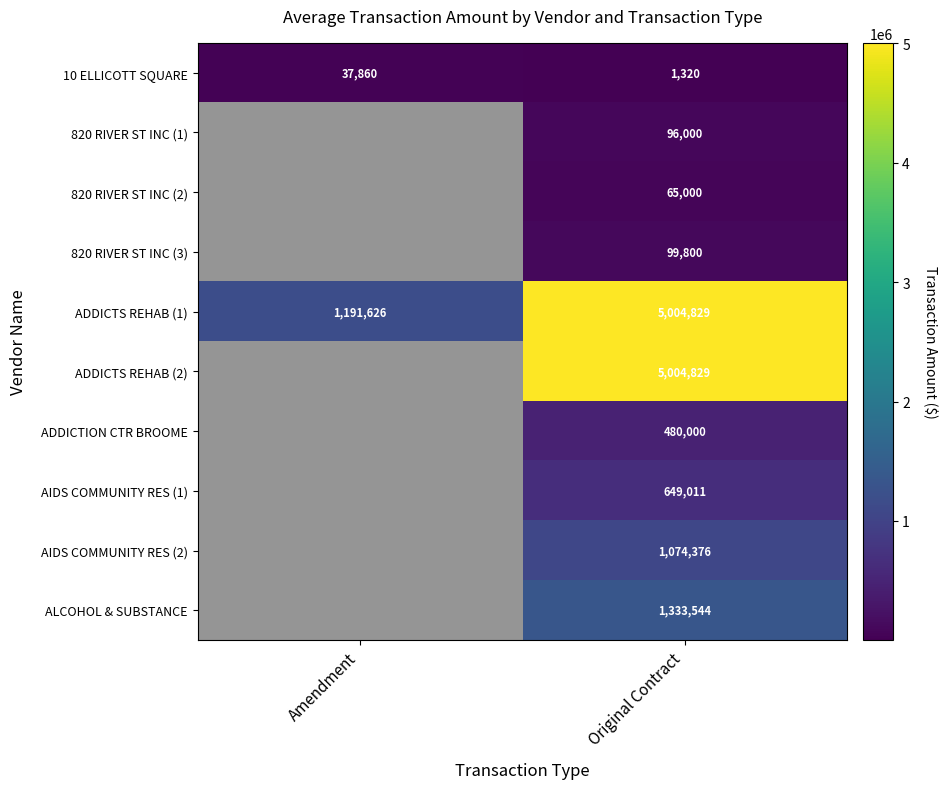

At how many categories does at least one series exceed 1408598?

1